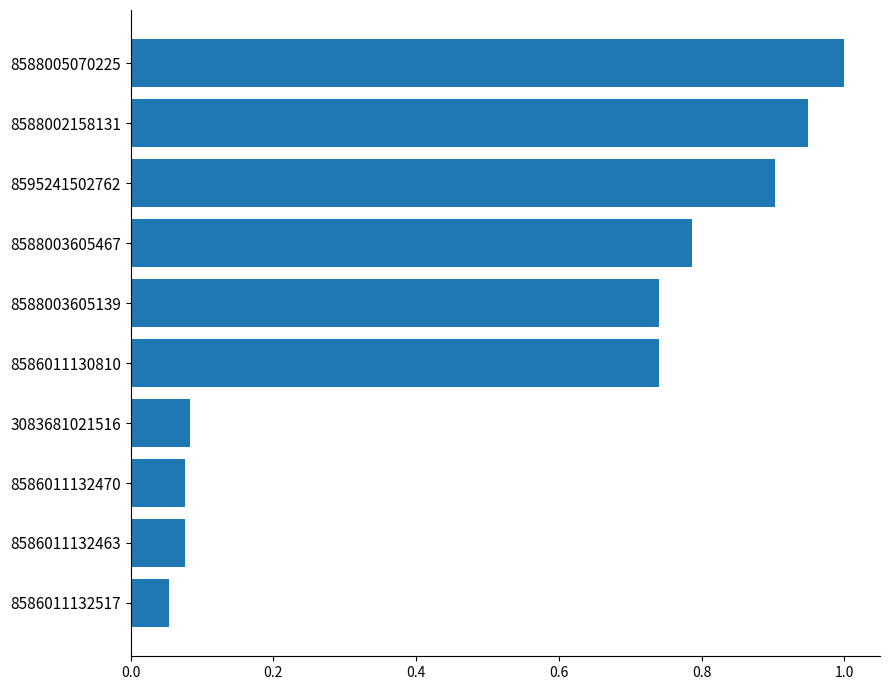

Which label corresponds to the smallest value in the chart?

8586011132517